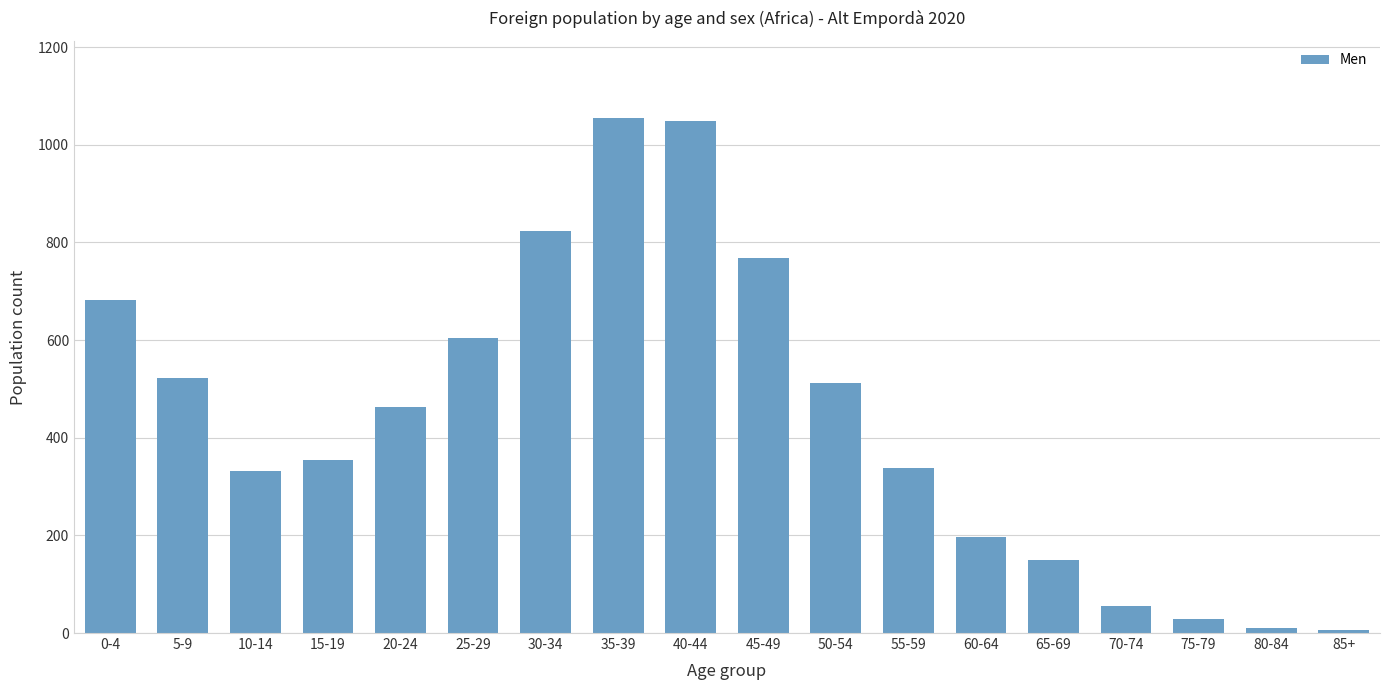

What is the greatest value displayed?

1055